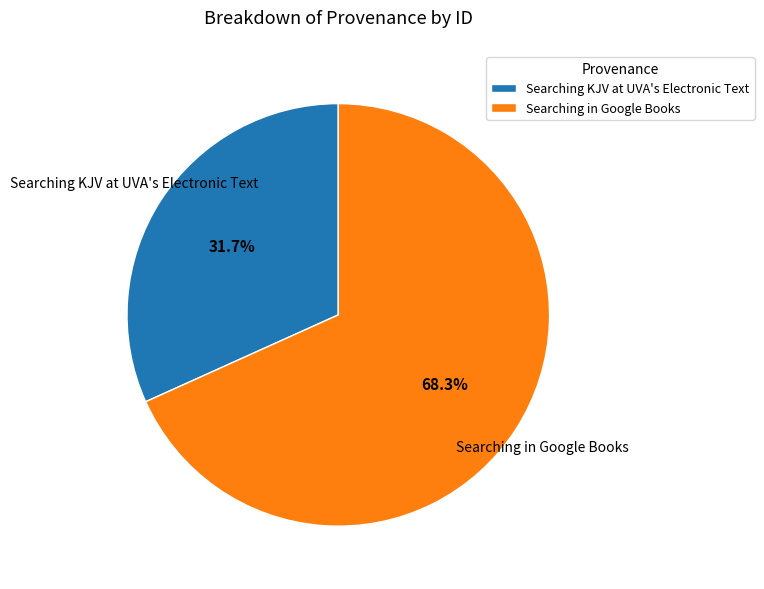

Approximately how many times larger is the value at Searching KJV at UVA's Electronic Text compared to Searching in Google Books?

0.5